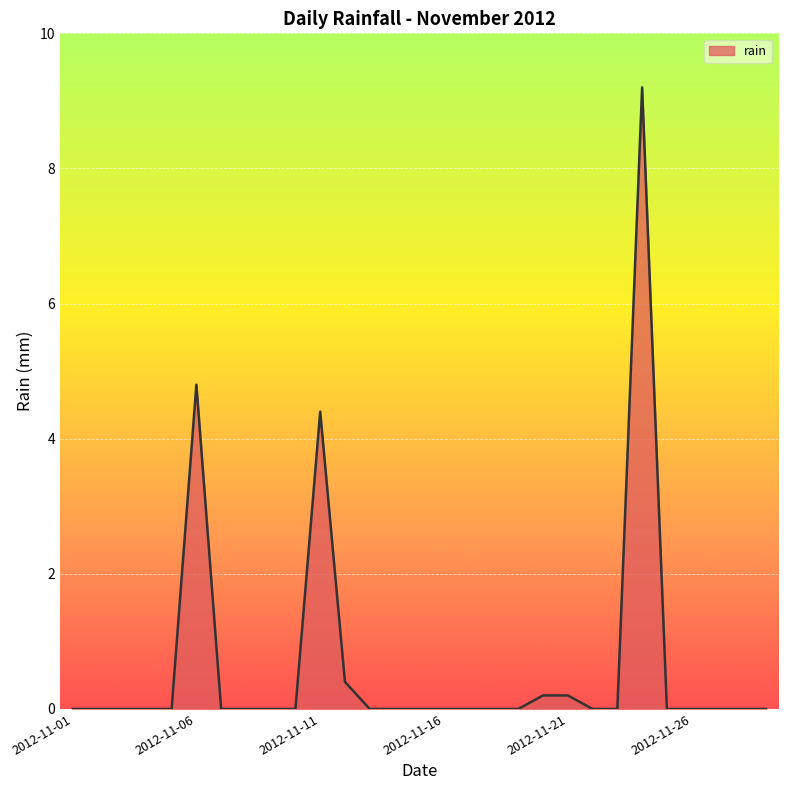

Reading left to right, transcribe all the data shown in this chart.

0.0	0.0	0.0	0.0	0.0	4.8	0.0	0.0	0.0	0.0	4.4	0.4	0.0	0.0	0.0	0.0	0.0	0.0	0.0	0.2	0.2	0.0	0.0	9.2	0.0	0.0	0.0	0.0	0.0